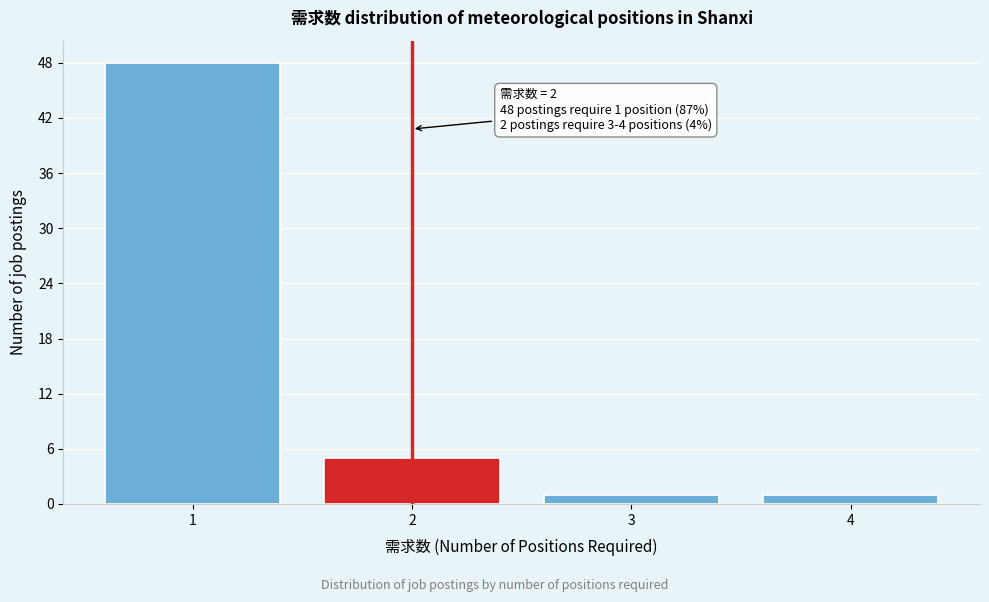

Reading left to right, transcribe all the data shown in this chart.

48	5	1	1